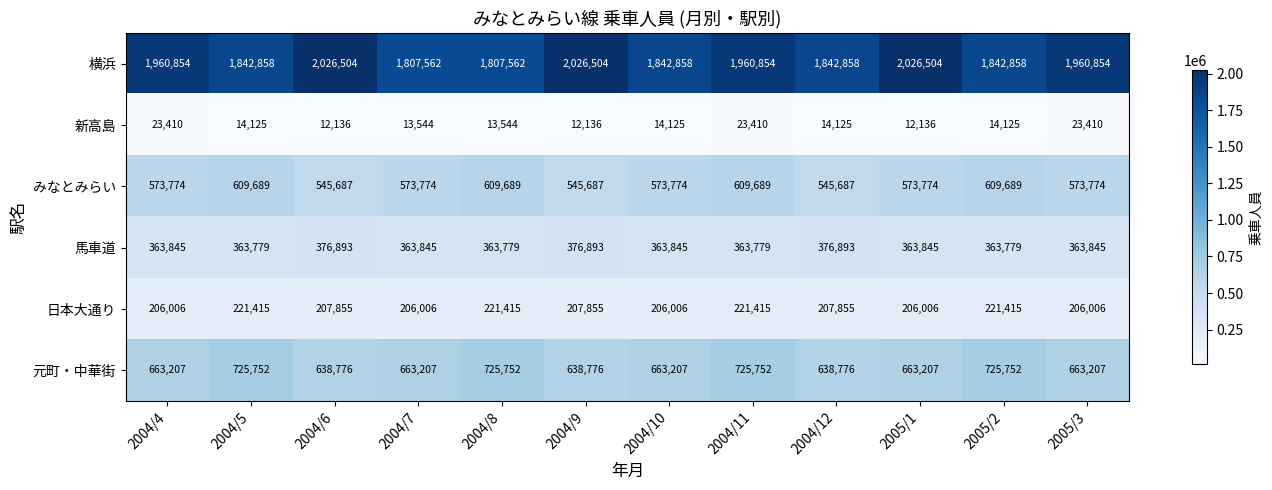

The みなとみらい series shows 1066482 at 2005/2. True or false?

False